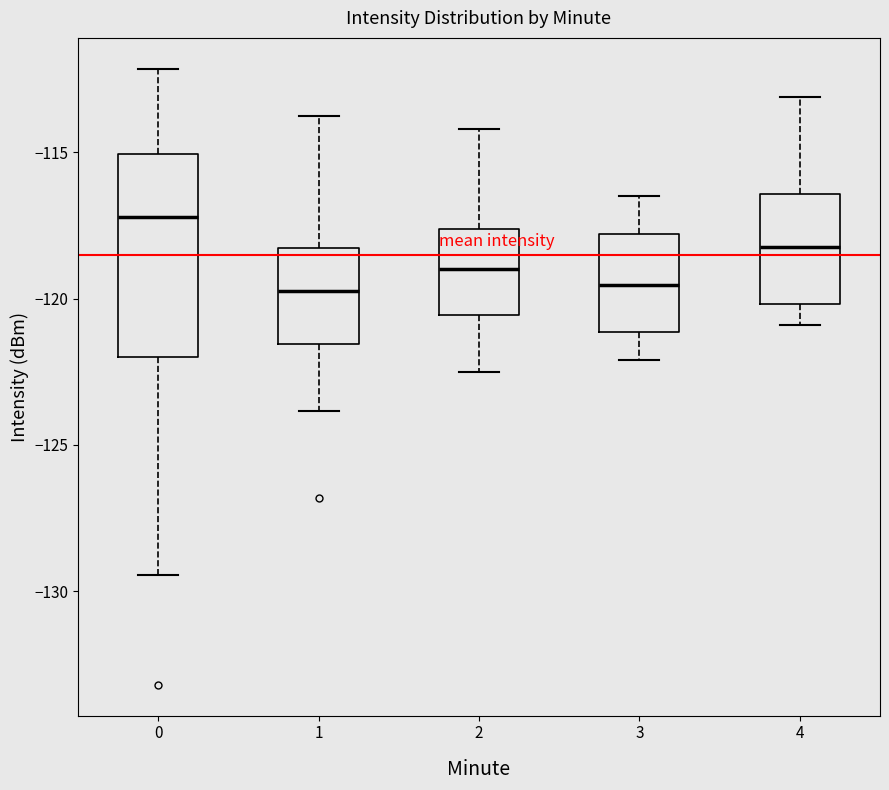

Where does the lower whisker of the box at x = 4 end on the y-axis? The values are not printed on the chart, so give them approximately, as read against the axis.

-121.0